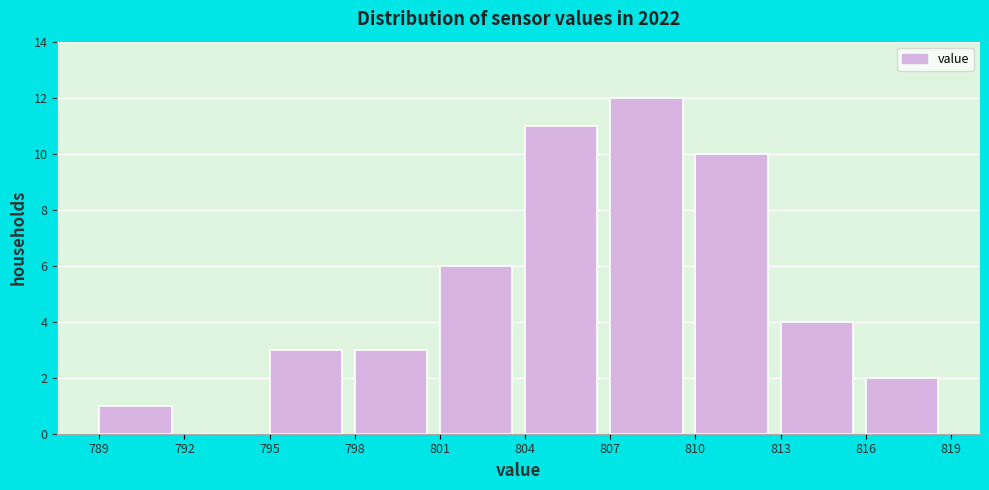

Reading left to right, list every bar in this chart as the range it spans on the x-axis followed by its height. The values are not printed on the chart, so give them approximately, as read against the axis.

789 to 792: 1
792 to 795: 0
795 to 798: 3
798 to 801: 3
801 to 804: 6
804 to 807: 11
807 to 810: 12
810 to 813: 10
813 to 816: 4
816 to 819: 2